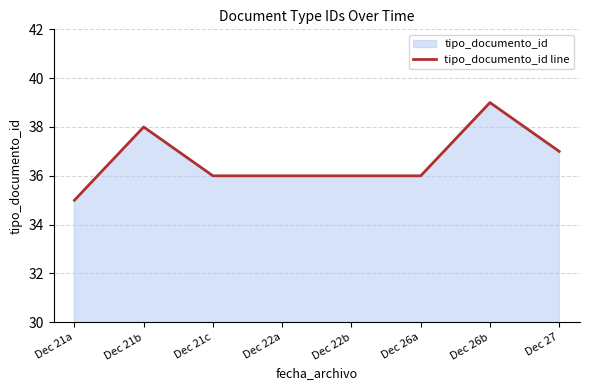

Approximately how many times larger is the value at Dec 22b compared to Dec 22a?

1.0